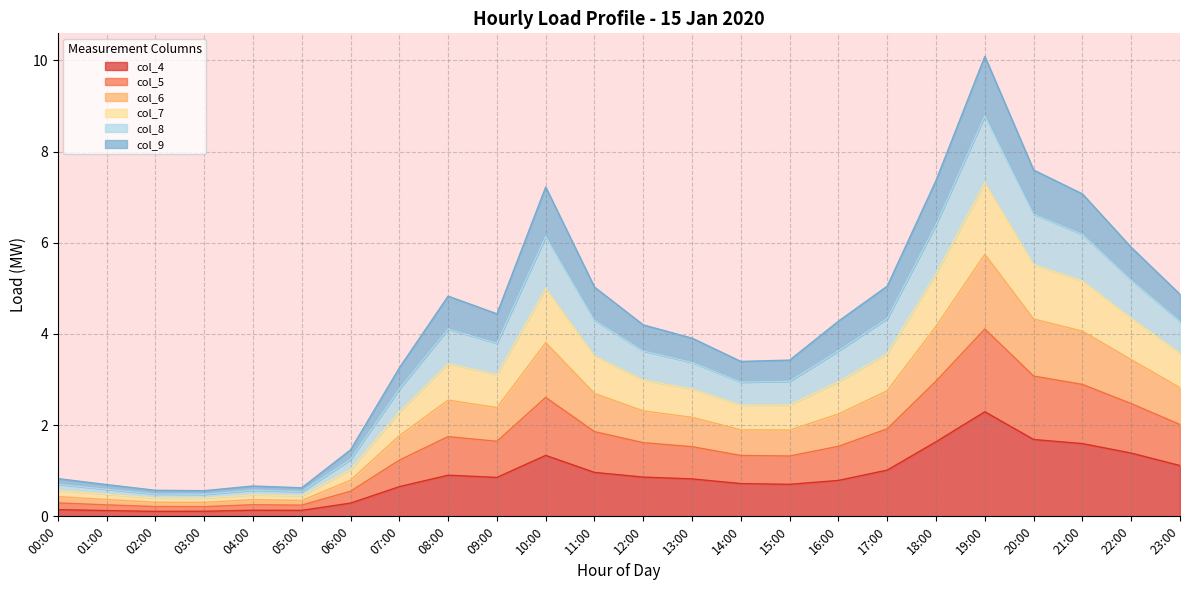

What position from the right is 15:00?

9